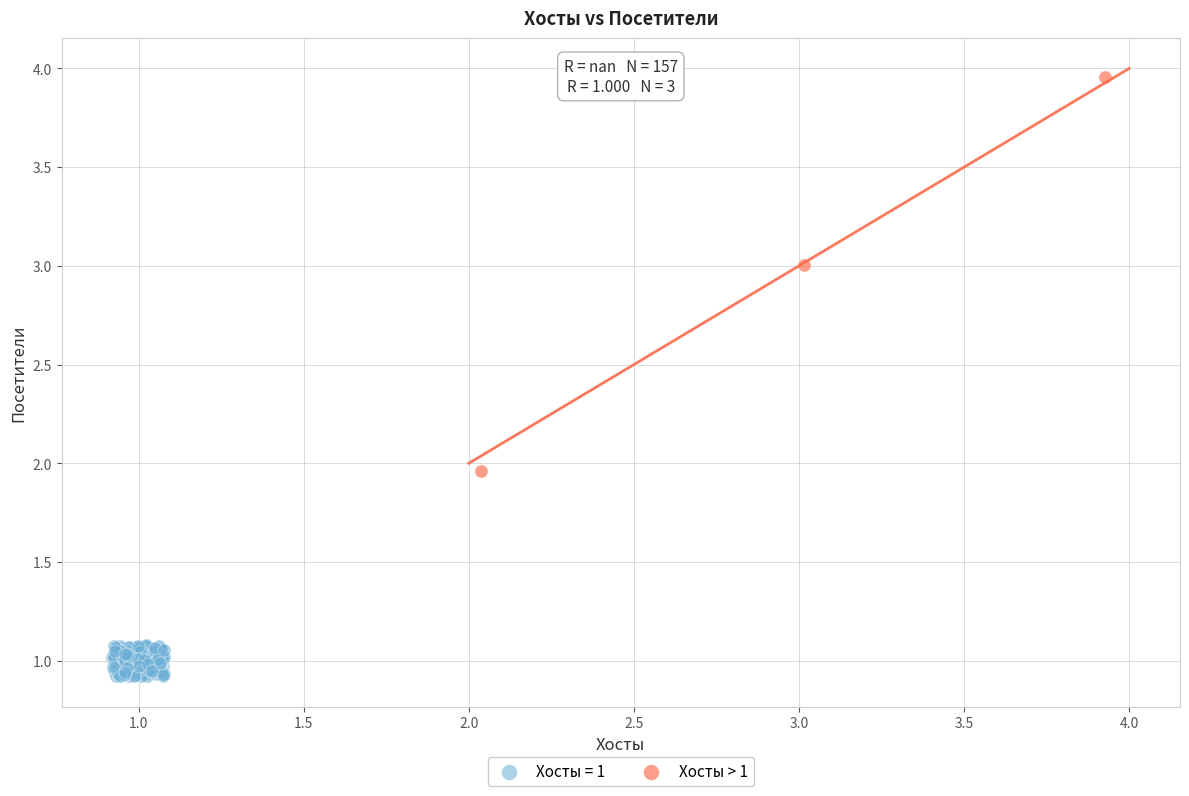

Which series has the widest spread of Y values?

Хосты > 1